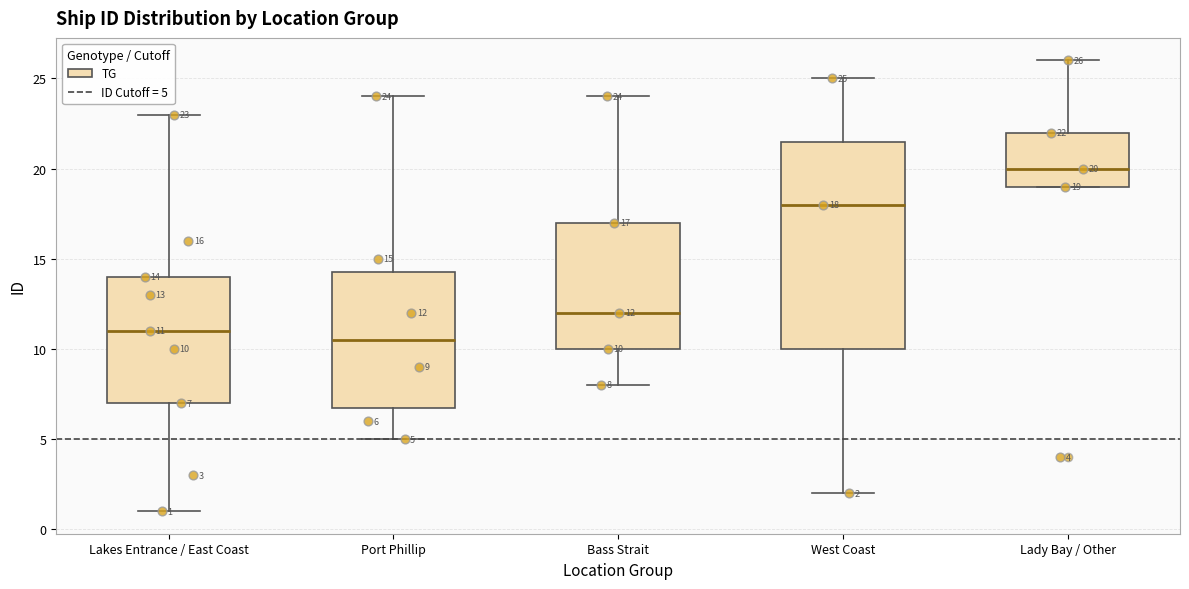

Which box is the tallest, from its lower edge to its upper edge?

West Coast